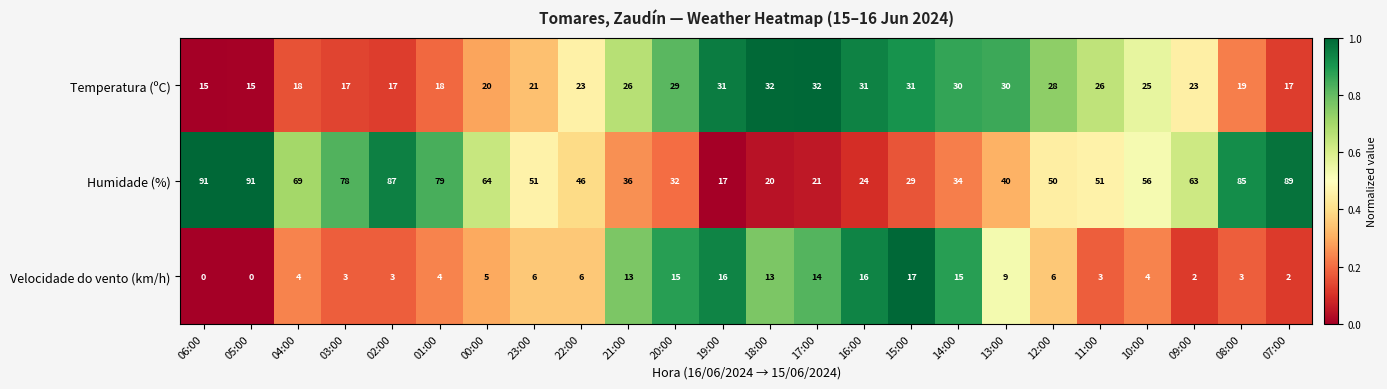

Between 06:00 and 20:00, which series saw the biggest shift?

Humidade (%)